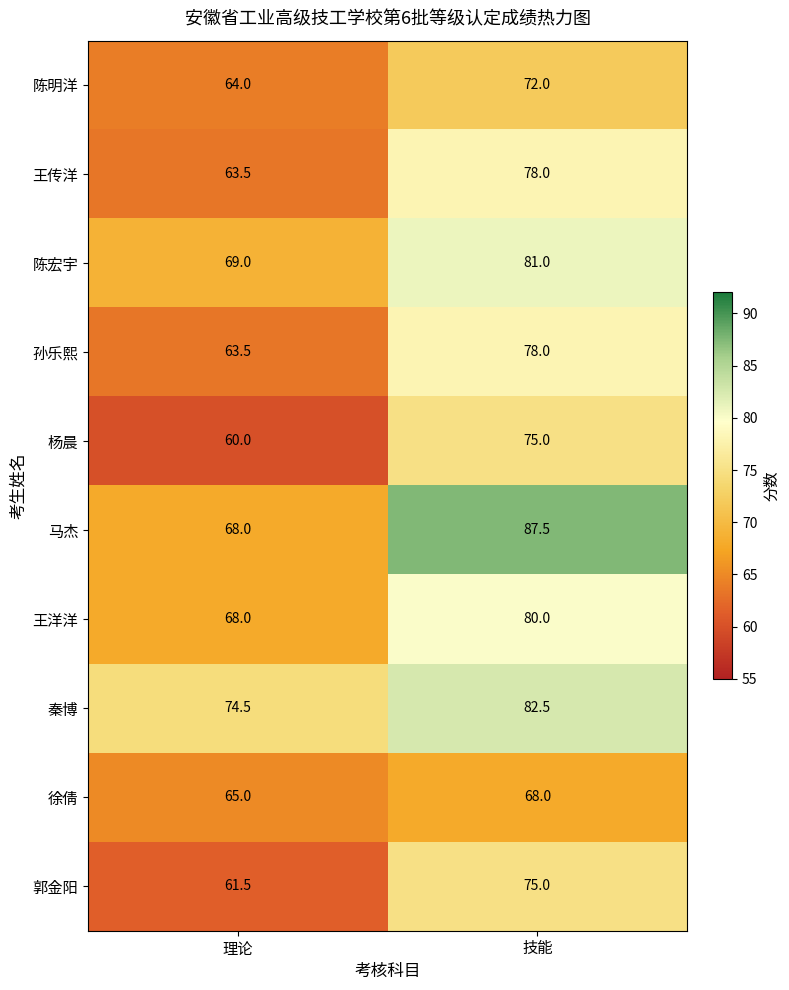

At how many categories does at least one series exceed 78?

1